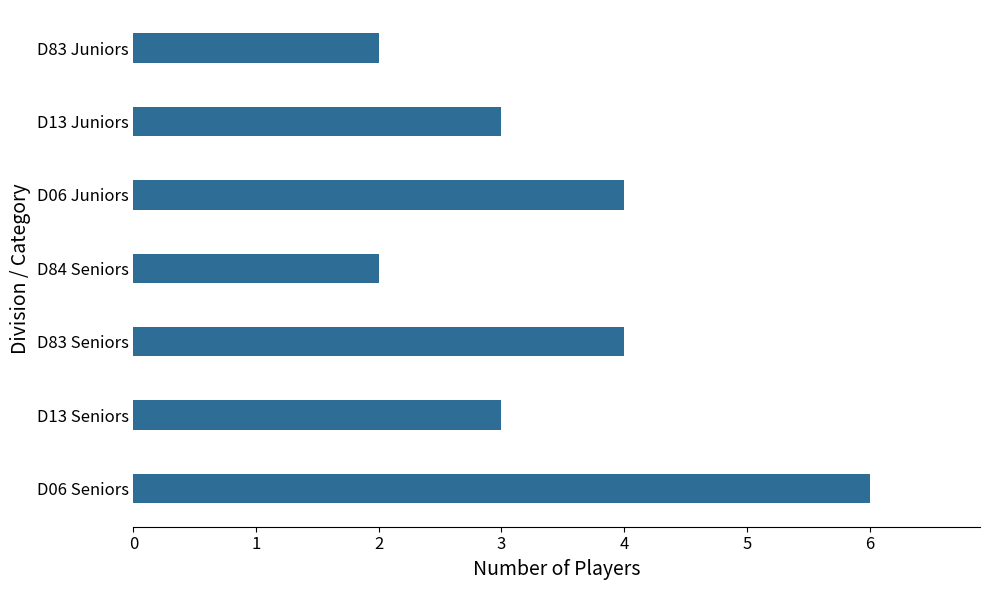

What is the maximum value shown in the chart?

6